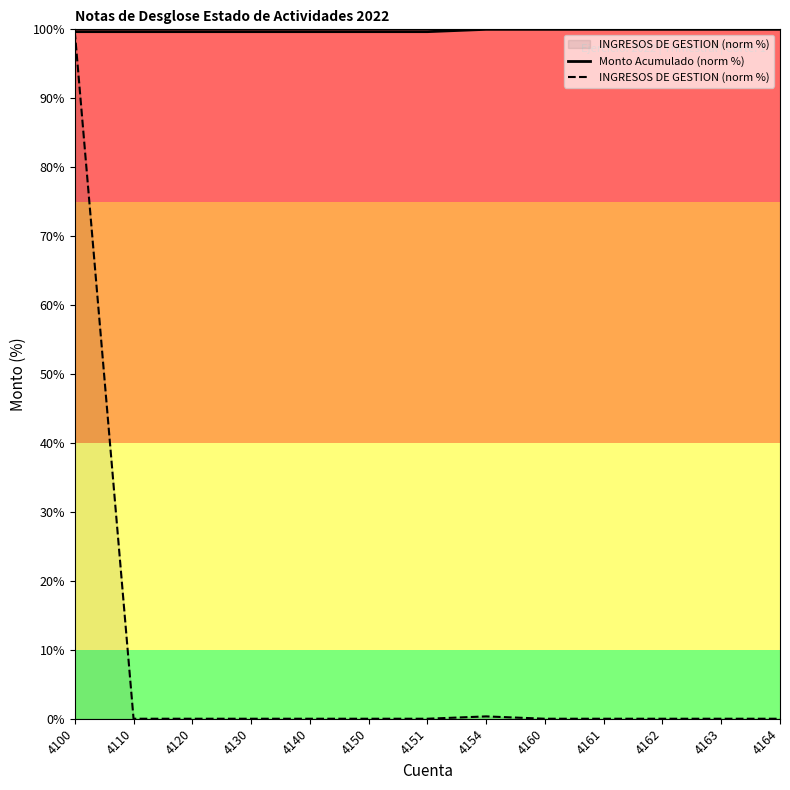

What is the difference between the maximum and minimum values in the INGRESOS DE GESTION (norm %) series?

99.7